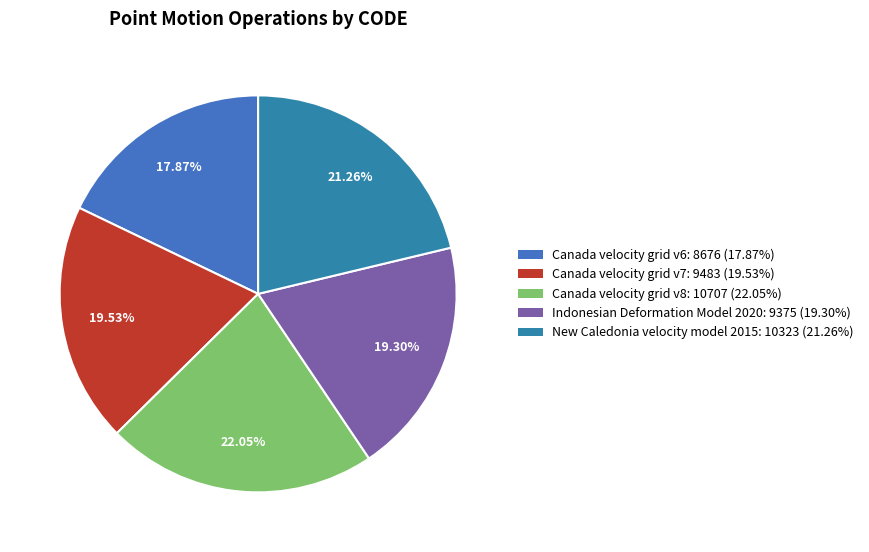

To the nearest percent, what portion does Canada velocity grid v6 represent?

18%